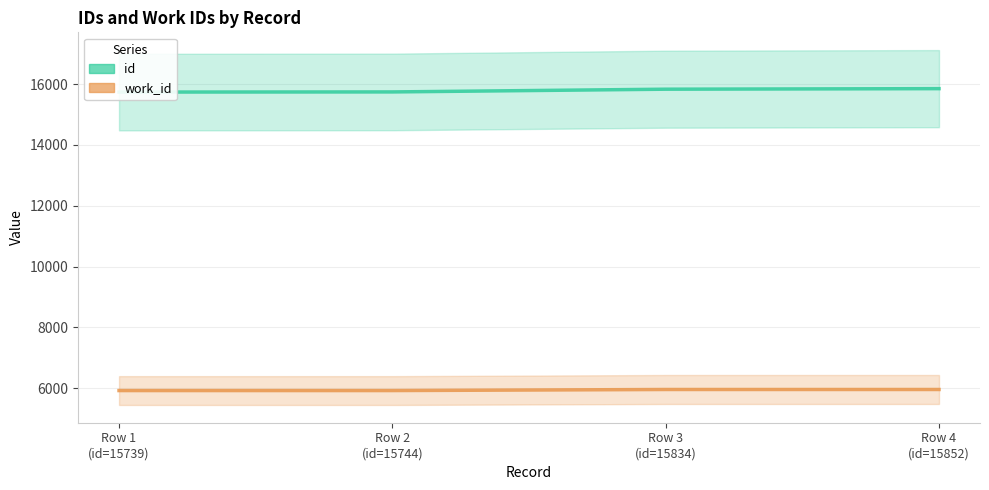

At how many categories does at least one series exceed 14927?

4